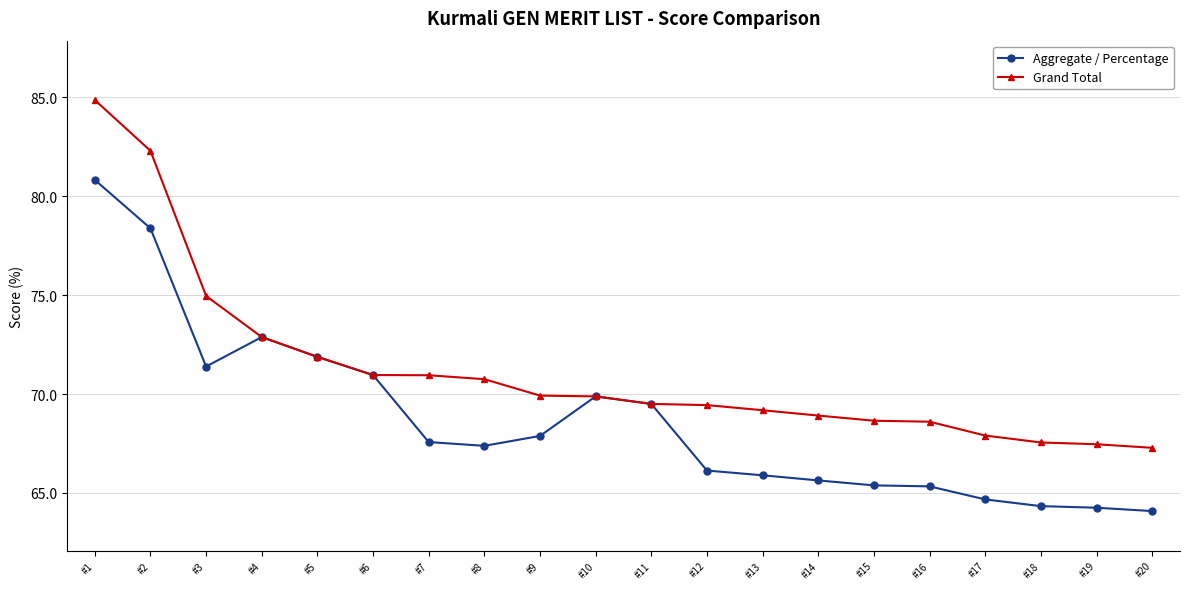

What is the value of the Grand Total point at the 15th from the left?

68.7